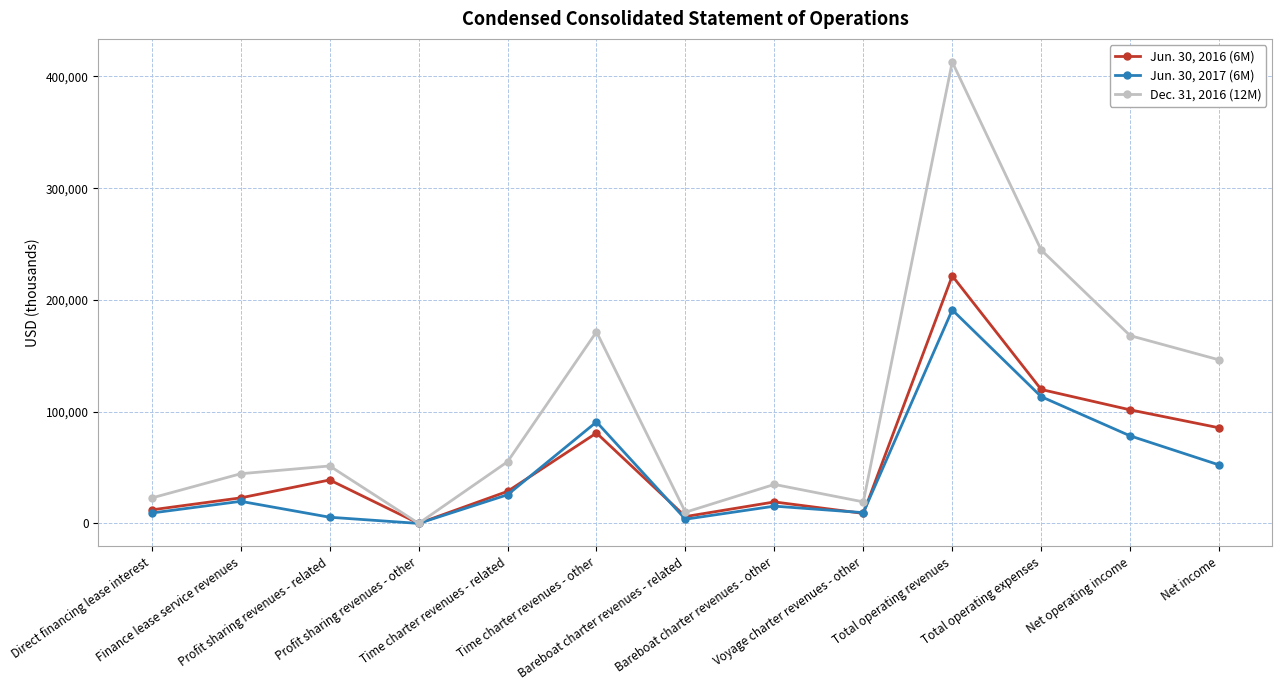

List the series in order of their overall mean, lowest first.

Jun. 30, 2017 (6M), Jun. 30, 2016 (6M), Dec. 31, 2016 (12M)